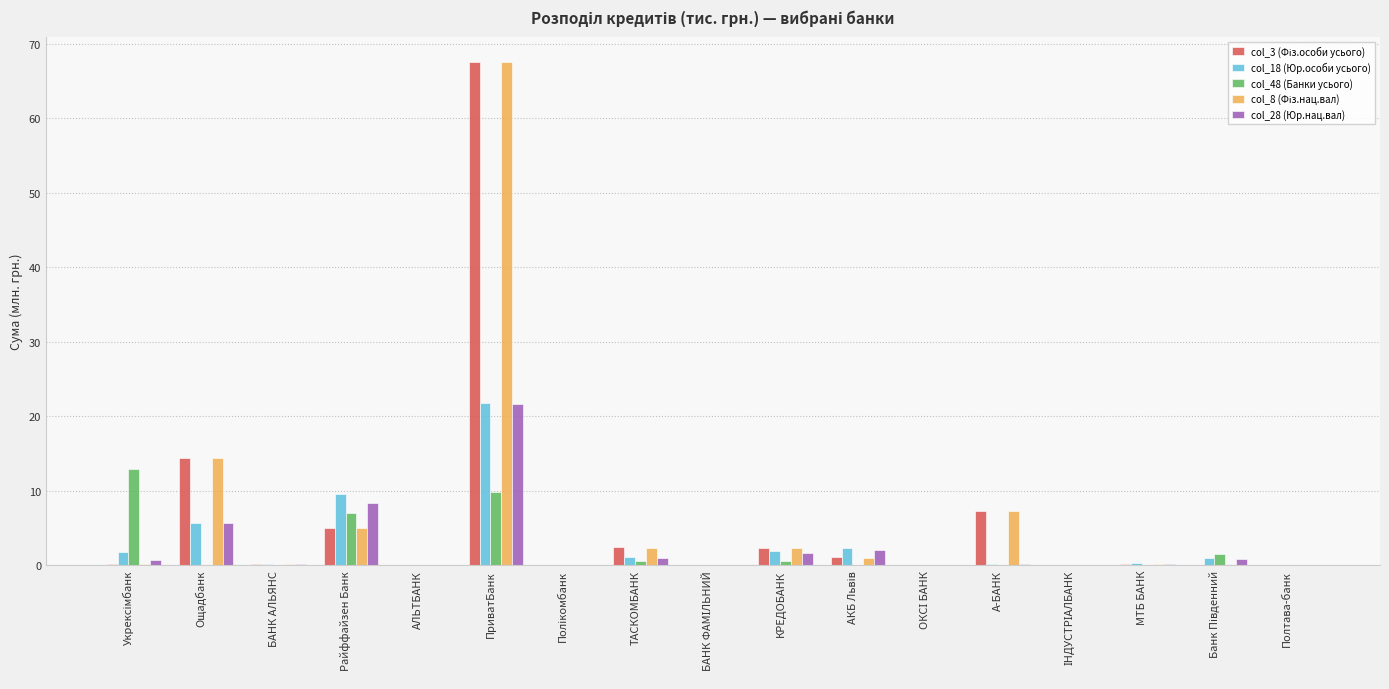

What is the sum of all col_28 (Юр.нац.вал) values?

42.2